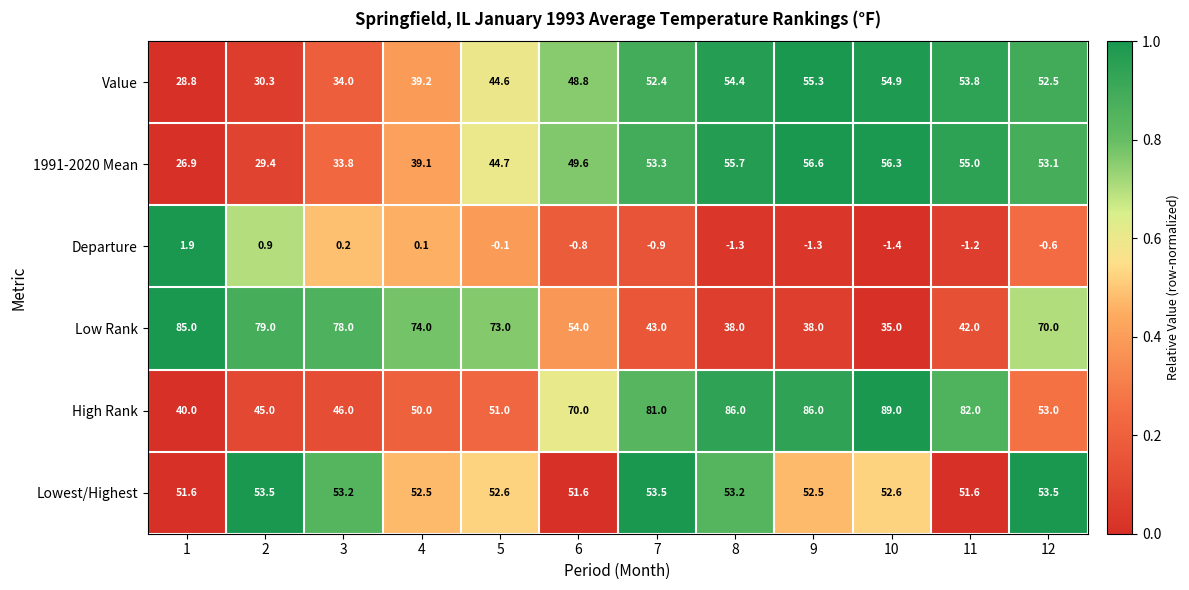

What value does the Low Rank series have at 11?

42.0